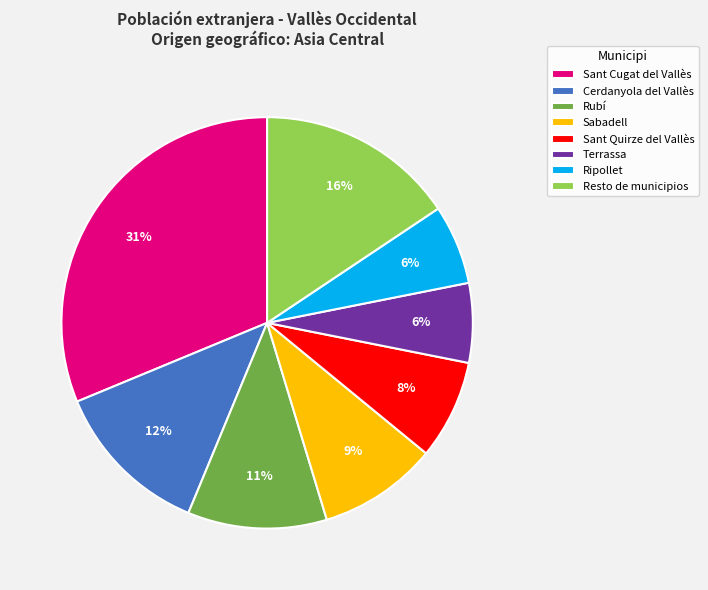

To the nearest percent, what is the difference between the largest and smallest slice percentages?

25%